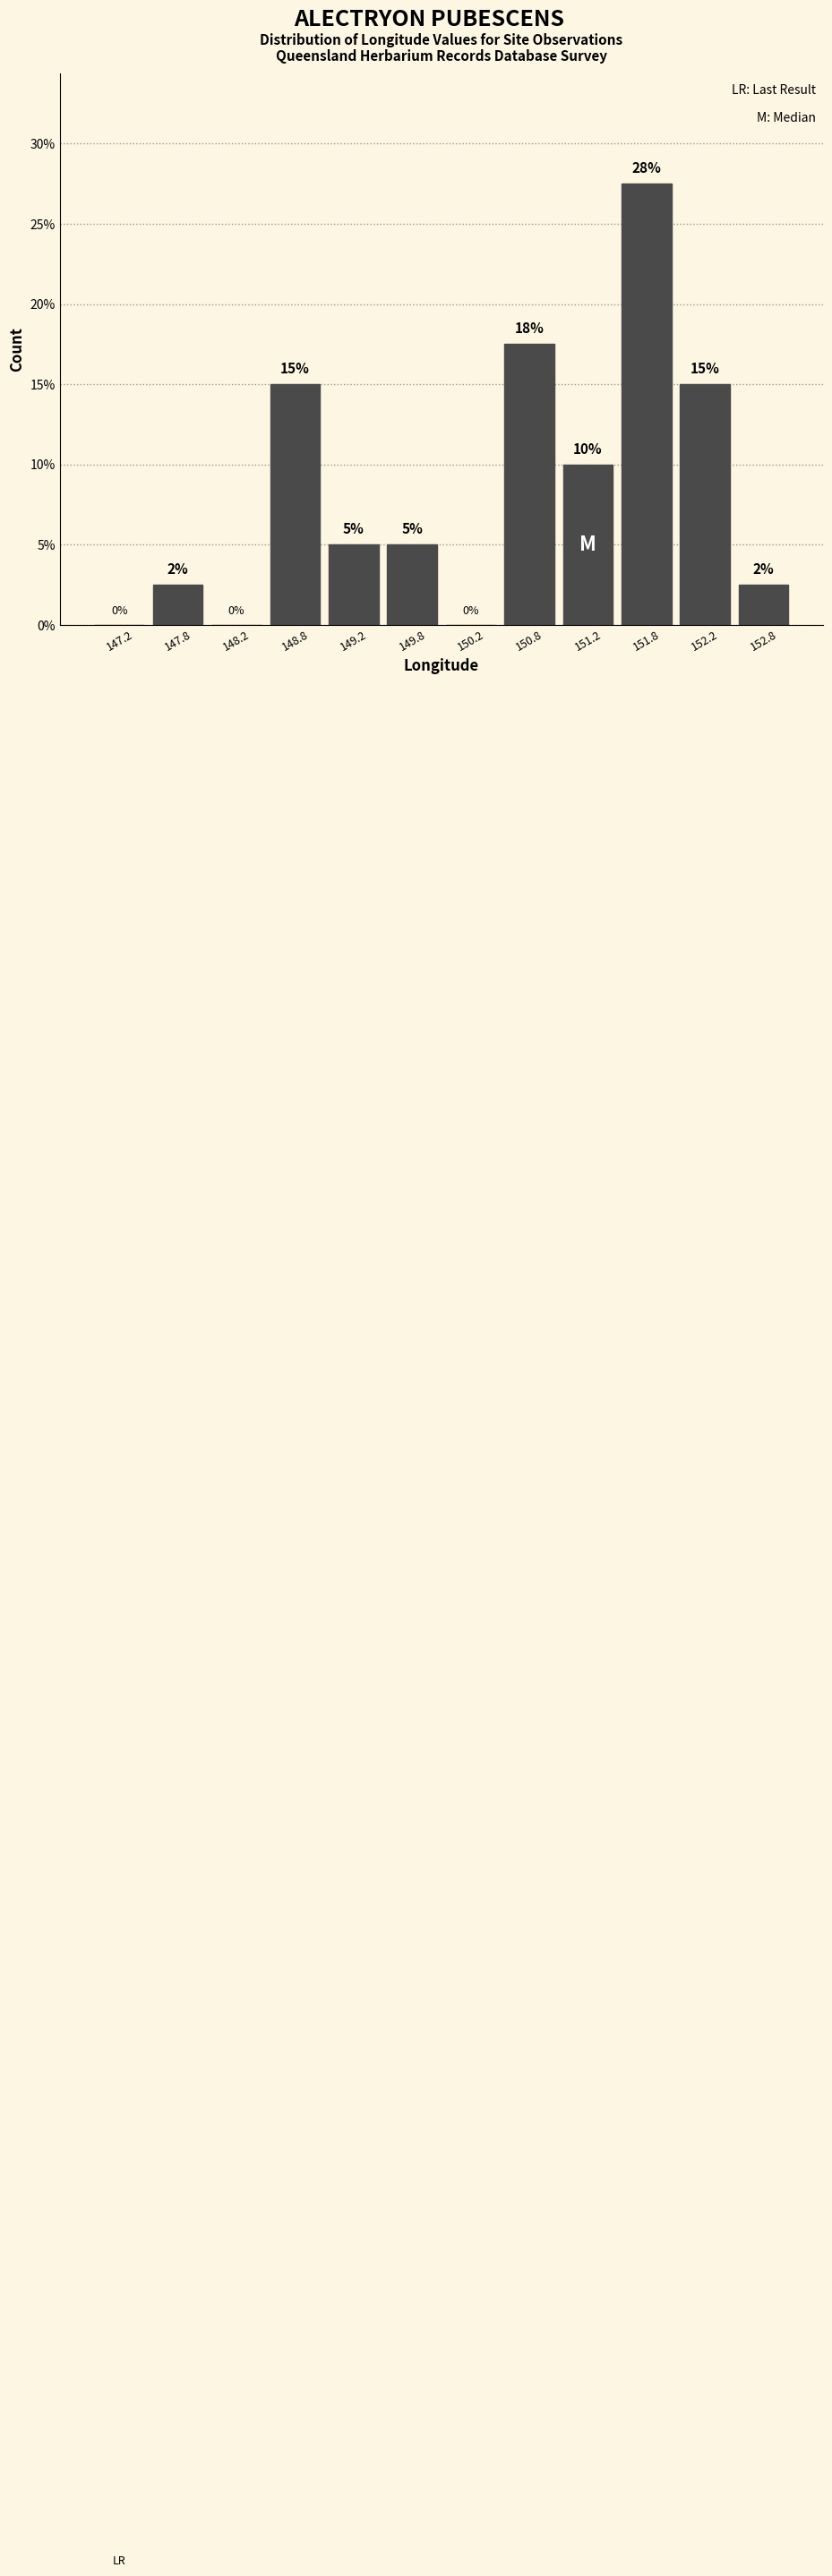

Which range on the x-axis has the tallest bar?

151.5 to 152.0